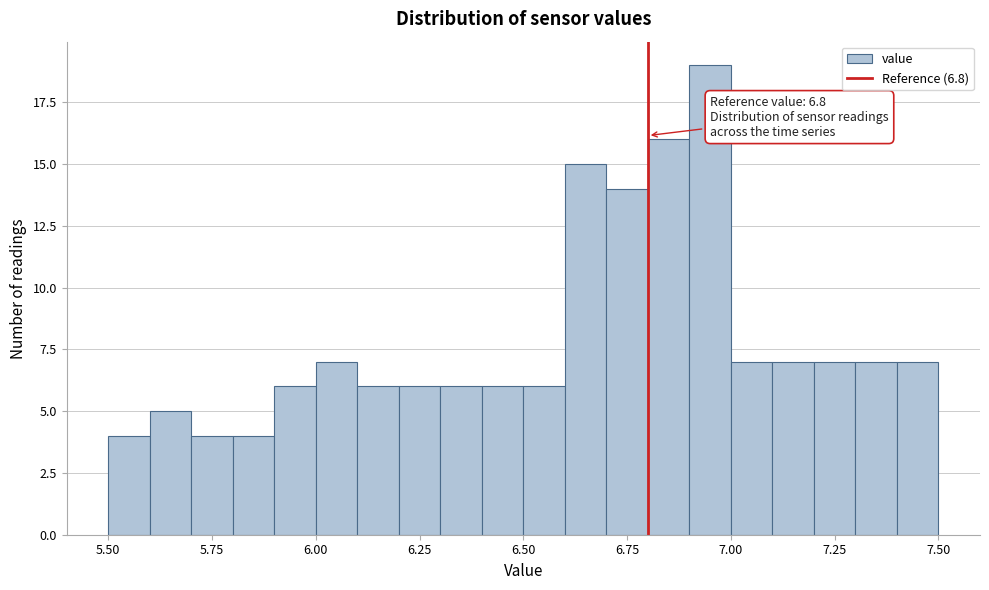

Around what value on the x-axis is the tallest bar? Give the approximate position of its centre, as read against the axis.

6.95